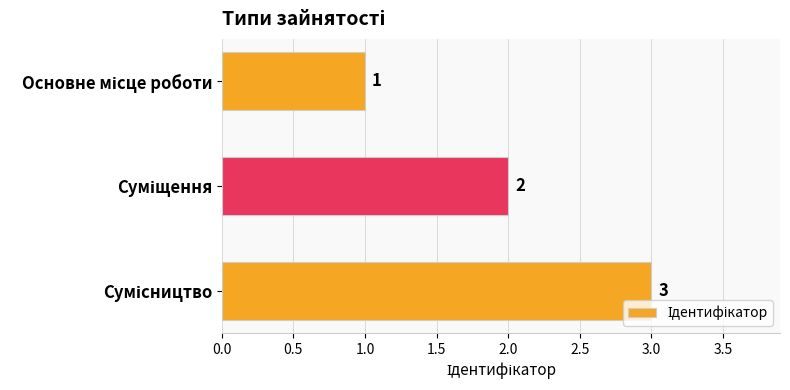

What is the sum of all values?

6